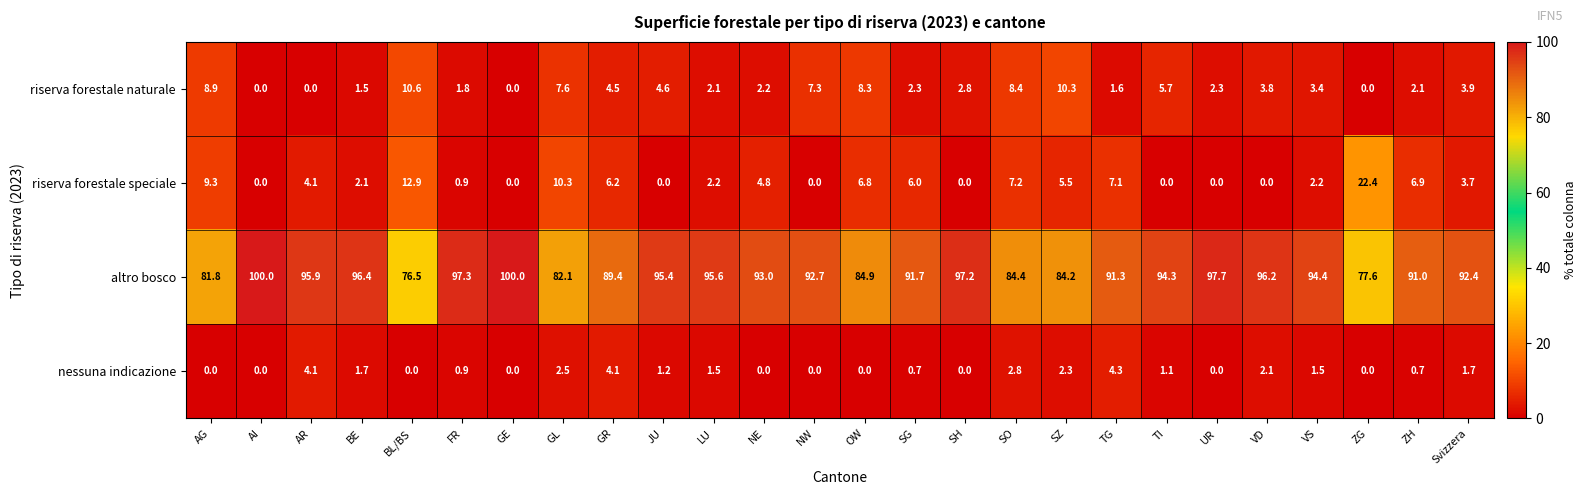

Rank the series by their maximum value, from lowest to highest.

nessuna indicazione, riserva forestale naturale, riserva forestale speciale, altro bosco